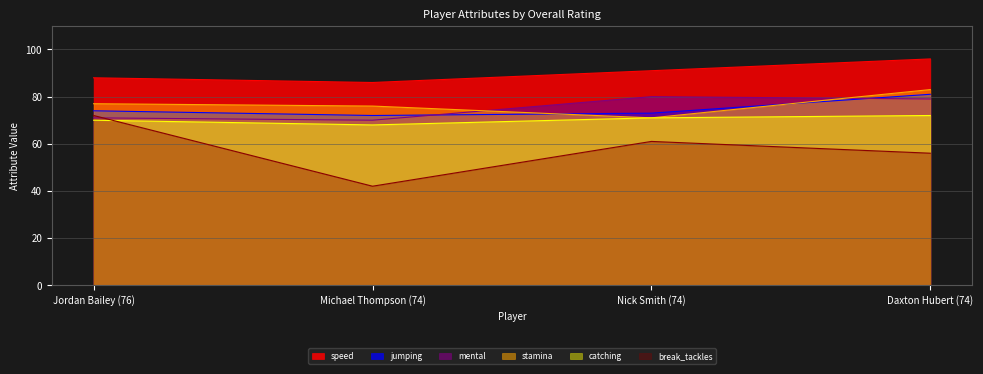

What is the difference between the highest and lowest values at Daxton Hubert (74)?

40